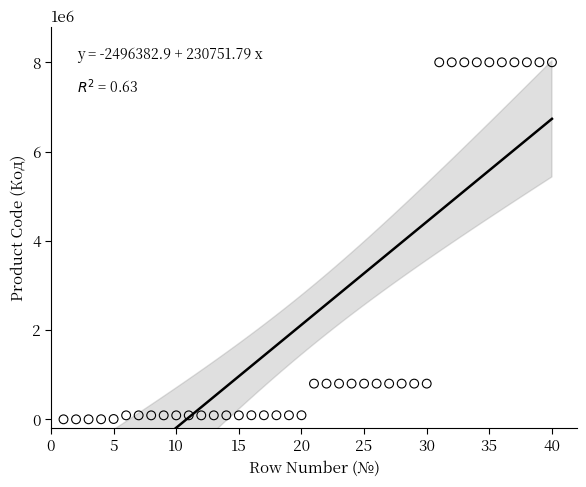

What is the range of Y values (max minus min)?

8001239